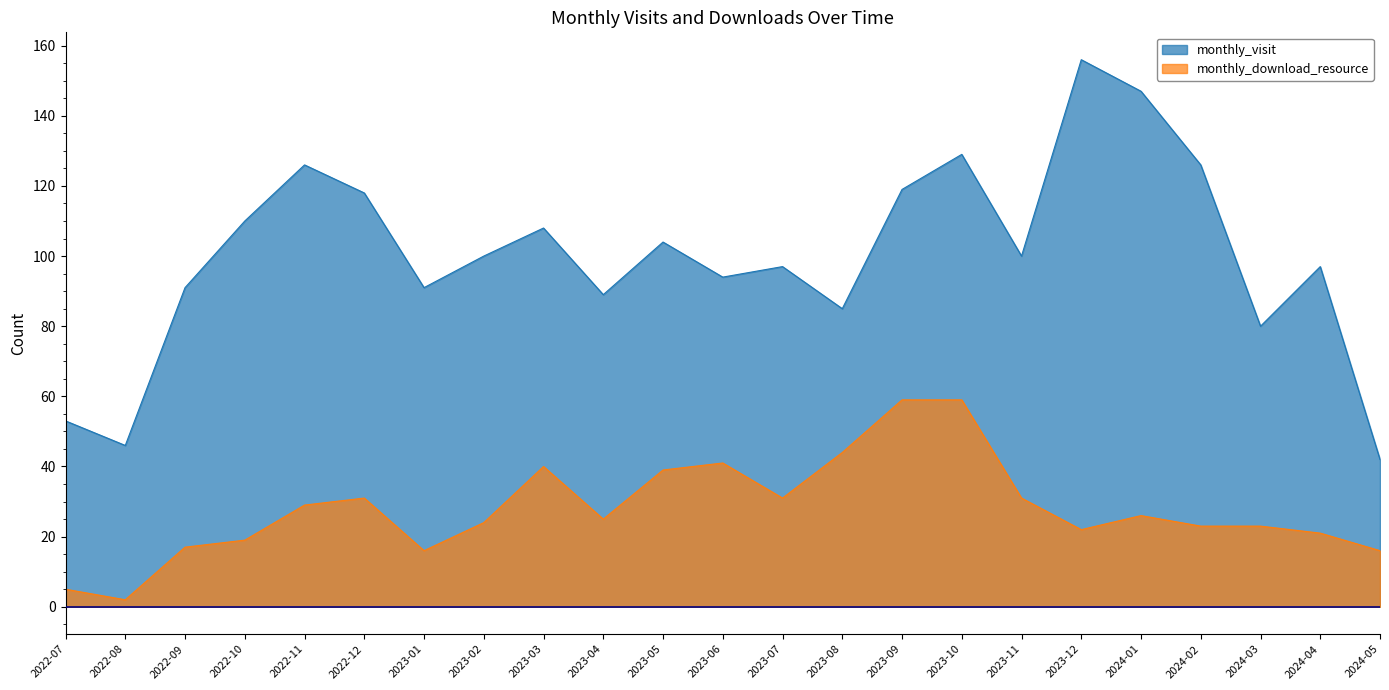

At how many categories does at least one series exceed 38?

23